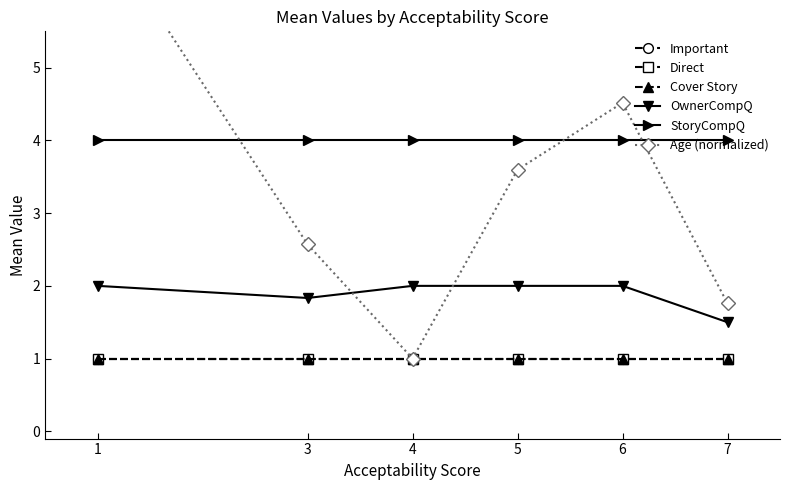

Which series has the largest total across all categories?

StoryCompQ